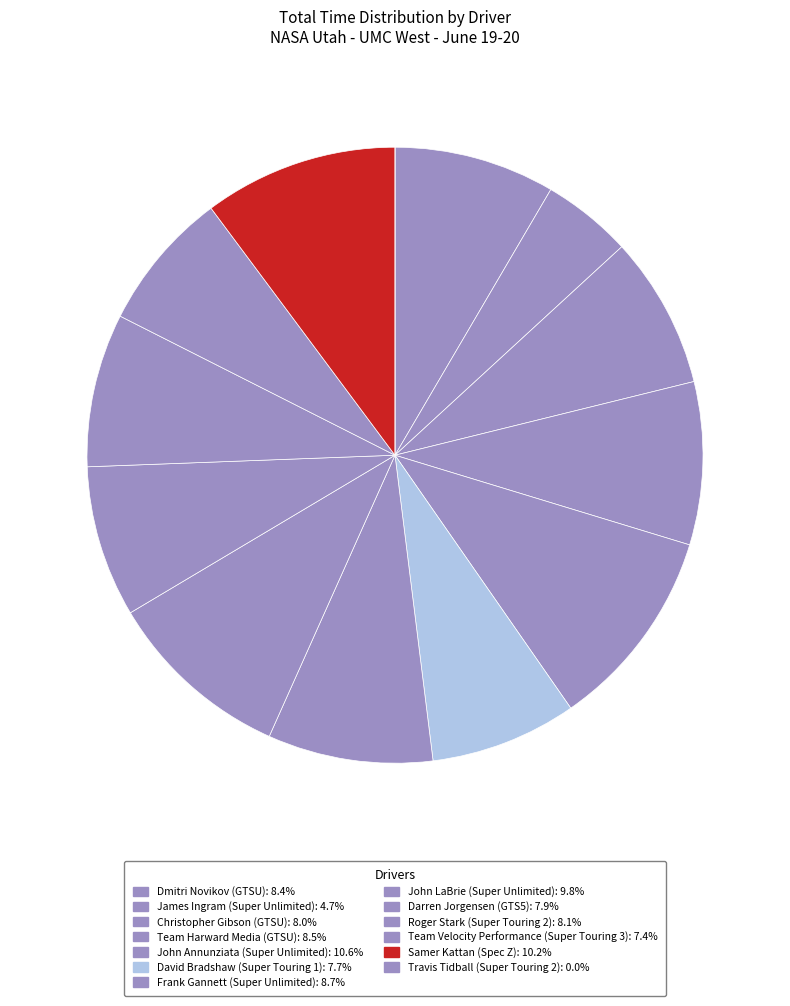

To the nearest percent, what portion does John Annunziata (Super Unlimited) represent?

11%